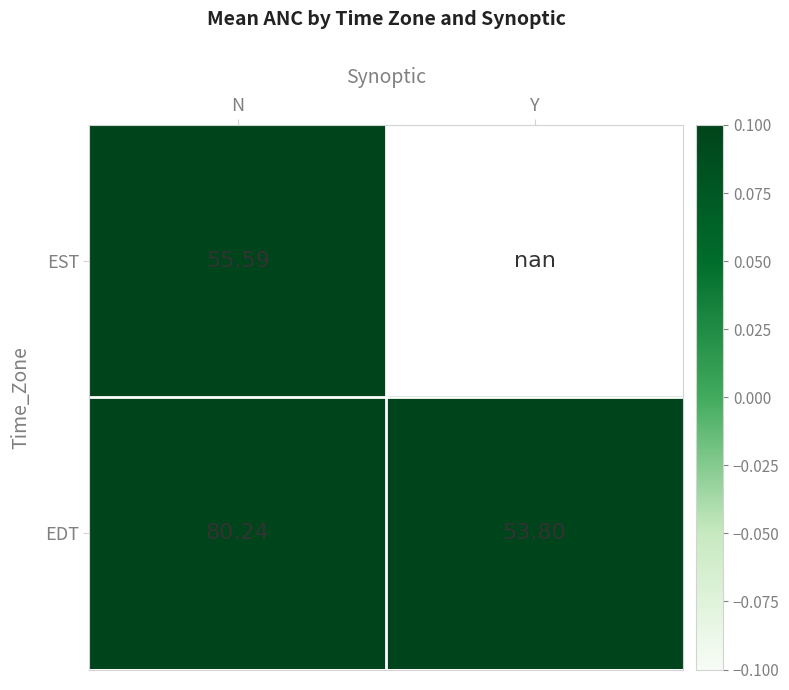

List the labels in order of EDT value, largest first.

N, Y